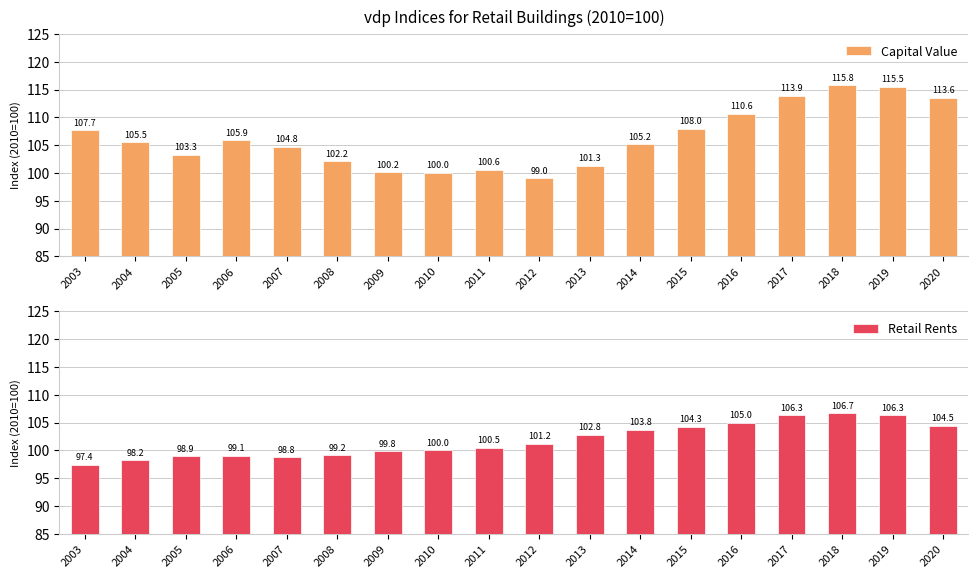

What are all the series names shown in the legend?

Capital Value, Retail Rents